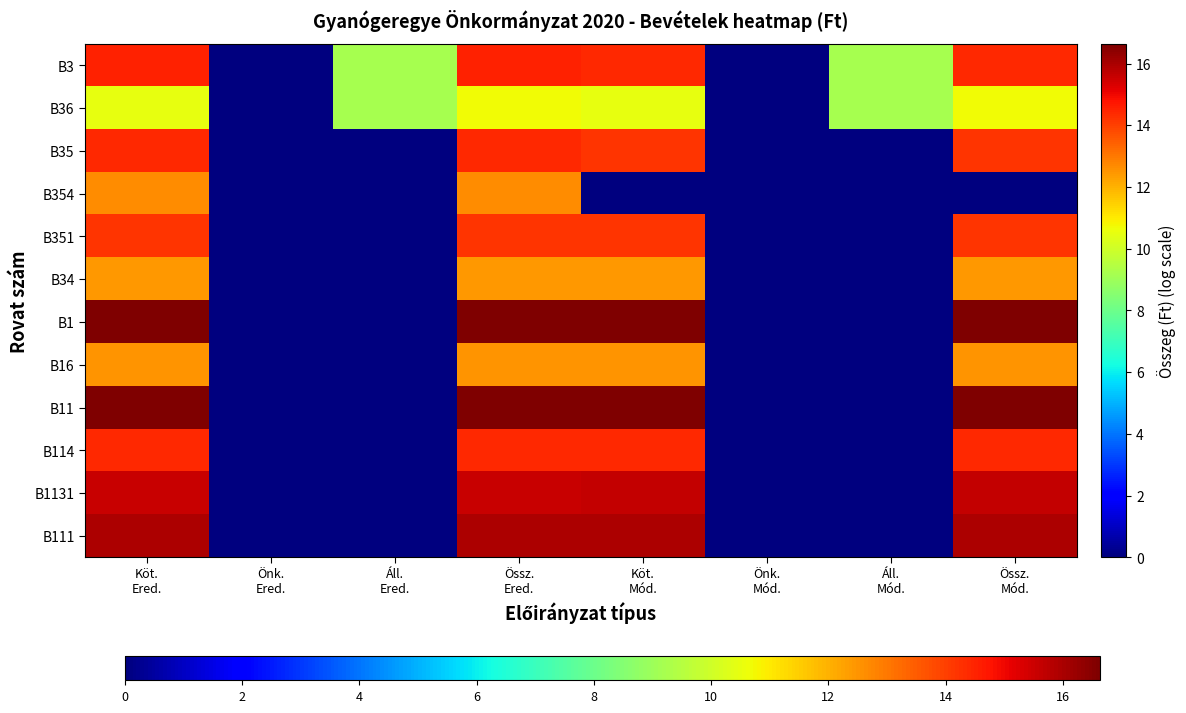

Reading right to left, extract all data points from this chart.

B111: Össz.
Mód.=16.0	Áll.
Mód.=0.0	Önk.
Mód.=0.0	Köt.
Mód.=16.0	Össz.
Ered.=16.0	Áll.
Ered.=0.0	Önk.
Ered.=0.0	Köt.
Ered.=16.0
B1131: Össz.
Mód.=15.6	Áll.
Mód.=0.0	Önk.
Mód.=0.0	Köt.
Mód.=15.6	Össz.
Ered.=15.6	Áll.
Ered.=0.0	Önk.
Ered.=0.0	Köt.
Ered.=15.6
B114: Össz.
Mód.=14.4	Áll.
Mód.=0.0	Önk.
Mód.=0.0	Köt.
Mód.=14.4	Össz.
Ered.=14.4	Áll.
Ered.=0.0	Önk.
Ered.=0.0	Köt.
Ered.=14.4
B11: Össz.
Mód.=16.6	Áll.
Mód.=0.0	Önk.
Mód.=0.0	Köt.
Mód.=16.6	Össz.
Ered.=16.6	Áll.
Ered.=0.0	Önk.
Ered.=0.0	Köt.
Ered.=16.6
B16: Össz.
Mód.=12.5	Áll.
Mód.=0.0	Önk.
Mód.=0.0	Köt.
Mód.=12.5	Össz.
Ered.=12.5	Áll.
Ered.=0.0	Önk.
Ered.=0.0	Köt.
Ered.=12.5
B1: Össz.
Mód.=16.6	Áll.
Mód.=0.0	Önk.
Mód.=0.0	Köt.
Mód.=16.6	Össz.
Ered.=16.6	Áll.
Ered.=0.0	Önk.
Ered.=0.0	Köt.
Ered.=16.6
B34: Össz.
Mód.=12.5	Áll.
Mód.=0.0	Önk.
Mód.=0.0	Köt.
Mód.=12.5	Össz.
Ered.=12.5	Áll.
Ered.=0.0	Önk.
Ered.=0.0	Köt.
Ered.=12.5
B351: Össz.
Mód.=14.2	Áll.
Mód.=0.0	Önk.
Mód.=0.0	Köt.
Mód.=14.2	Össz.
Ered.=14.2	Áll.
Ered.=0.0	Önk.
Ered.=0.0	Köt.
Ered.=14.2
B354: Össz.
Mód.=0.0	Áll.
Mód.=0.0	Önk.
Mód.=0.0	Köt.
Mód.=0.0	Össz.
Ered.=12.7	Áll.
Ered.=0.0	Önk.
Ered.=0.0	Köt.
Ered.=12.7
B35: Össz.
Mód.=14.2	Áll.
Mód.=0.0	Önk.
Mód.=0.0	Köt.
Mód.=14.2	Össz.
Ered.=14.4	Áll.
Ered.=0.0	Önk.
Ered.=0.0	Köt.
Ered.=14.4
B36: Össz.
Mód.=10.7	Áll.
Mód.=9.2	Önk.
Mód.=0.0	Köt.
Mód.=10.5	Össz.
Ered.=10.7	Áll.
Ered.=9.2	Önk.
Ered.=0.0	Köt.
Ered.=10.5
B3: Össz.
Mód.=14.4	Áll.
Mód.=9.2	Önk.
Mód.=0.0	Köt.
Mód.=14.4	Össz.
Ered.=14.5	Áll.
Ered.=9.2	Önk.
Ered.=0.0	Köt.
Ered.=14.5